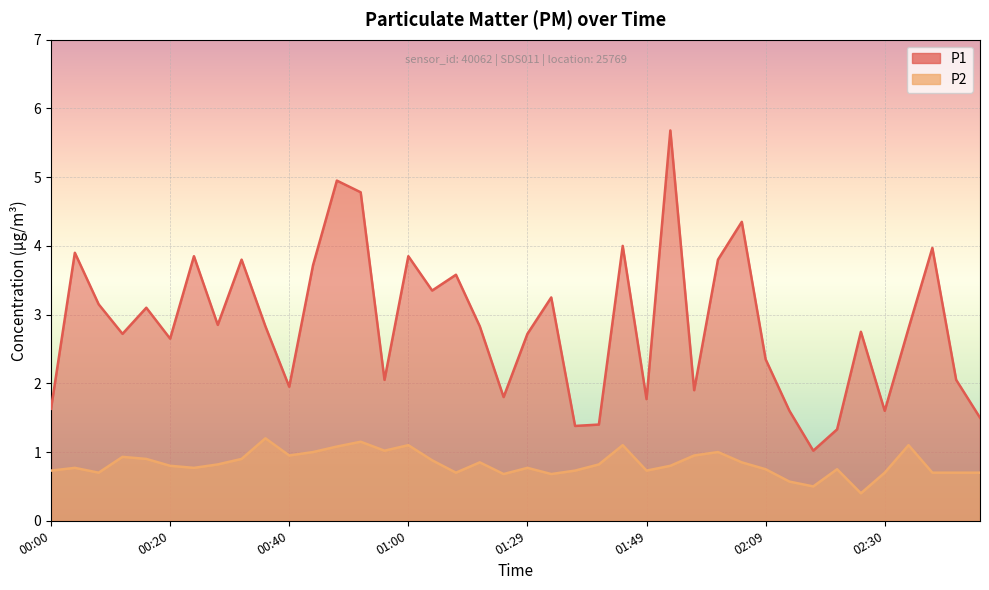

What is the difference between the second highest and second lowest values in the P2 series?

0.6